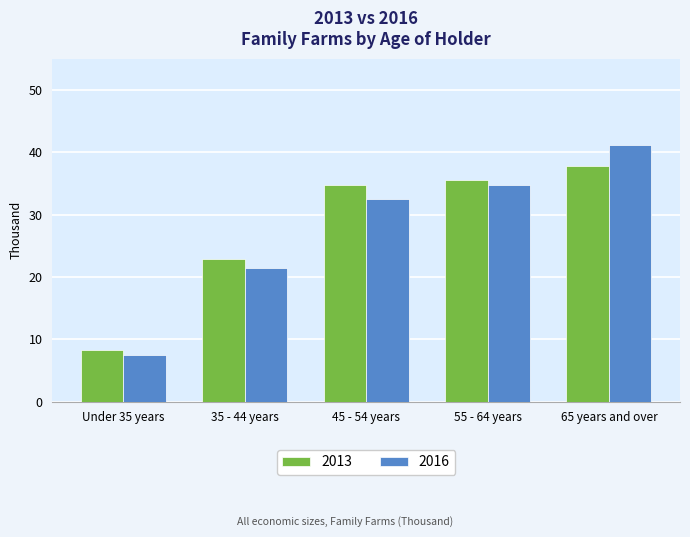

Rank the series at 65 years and over from highest to lowest value.

2016, 2013